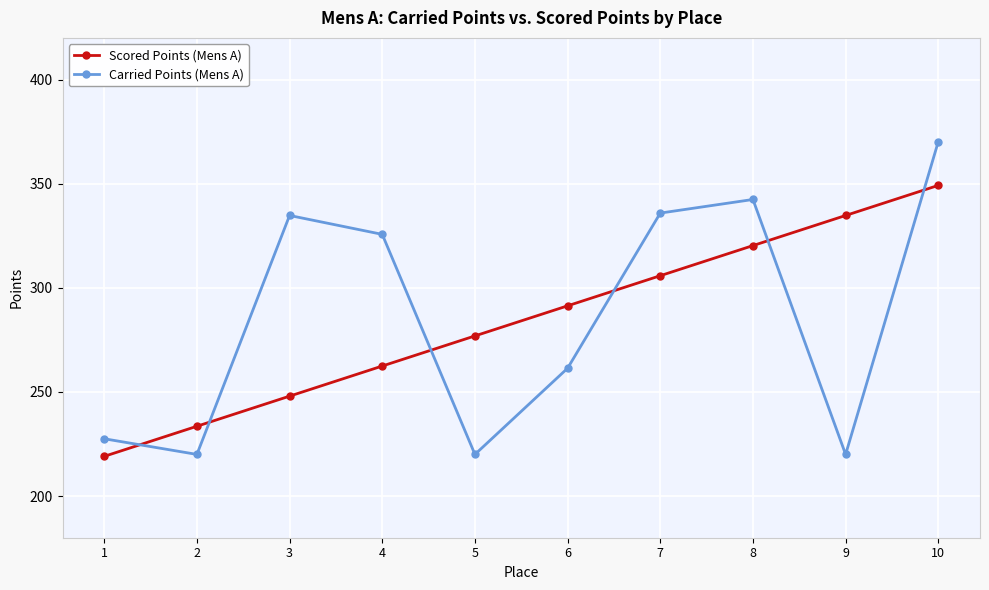

Rank the series at 1 from highest to lowest value.

Carried Points (Mens A), Scored Points (Mens A)